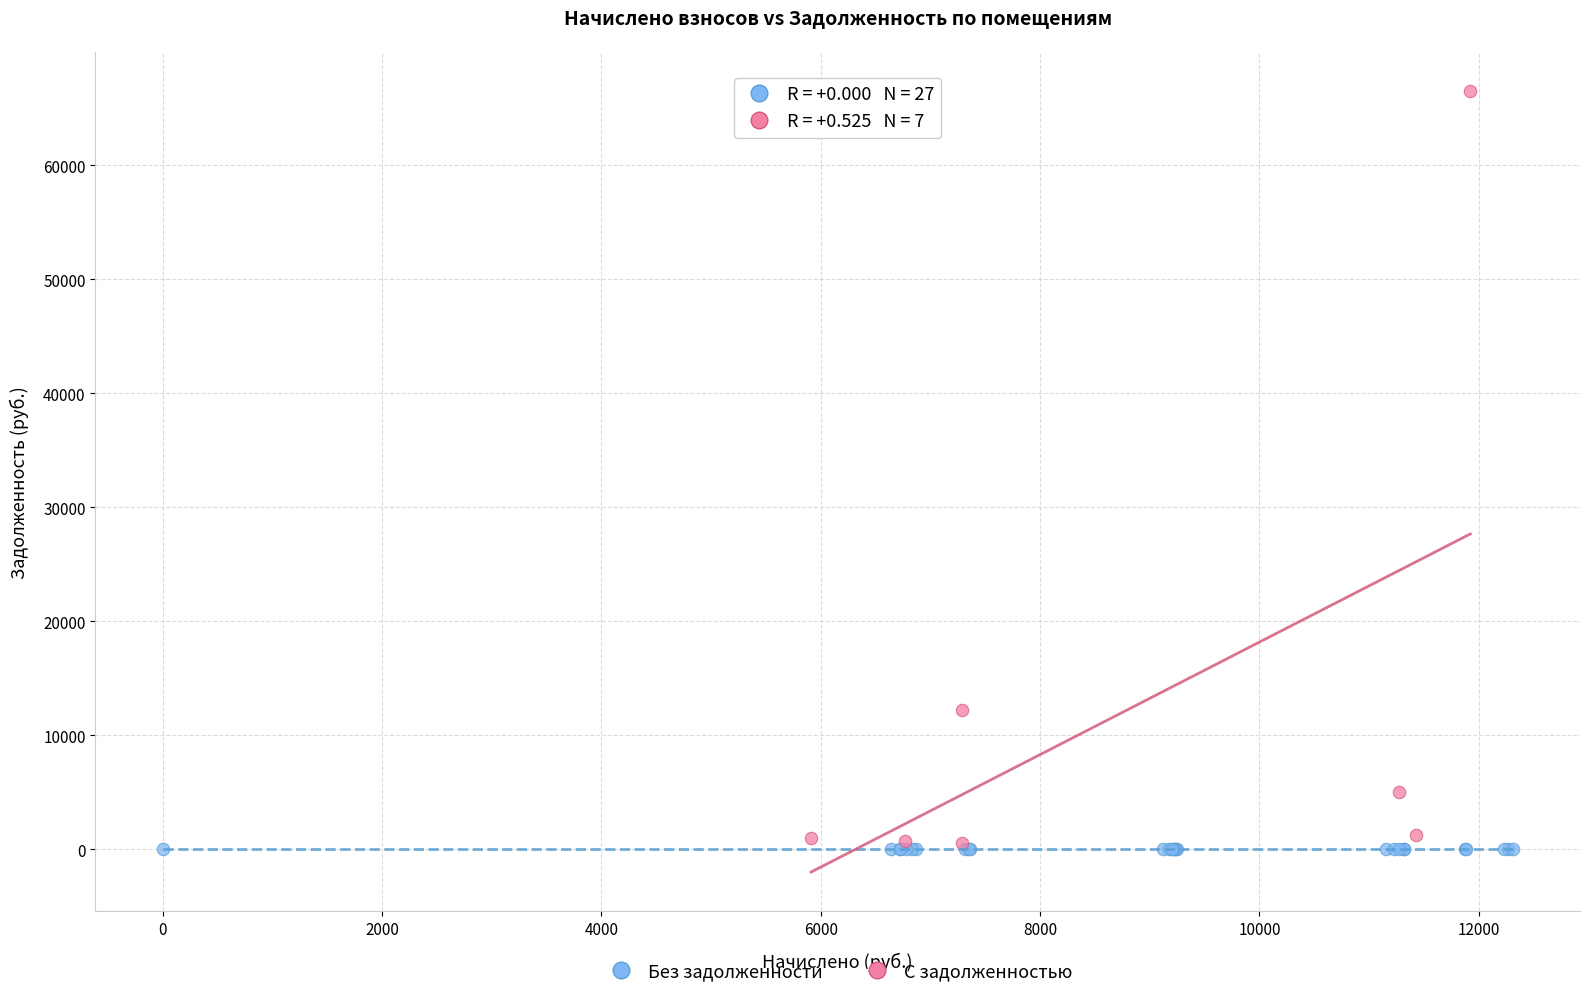

Which series contains the highest Y value?

С задолженностью